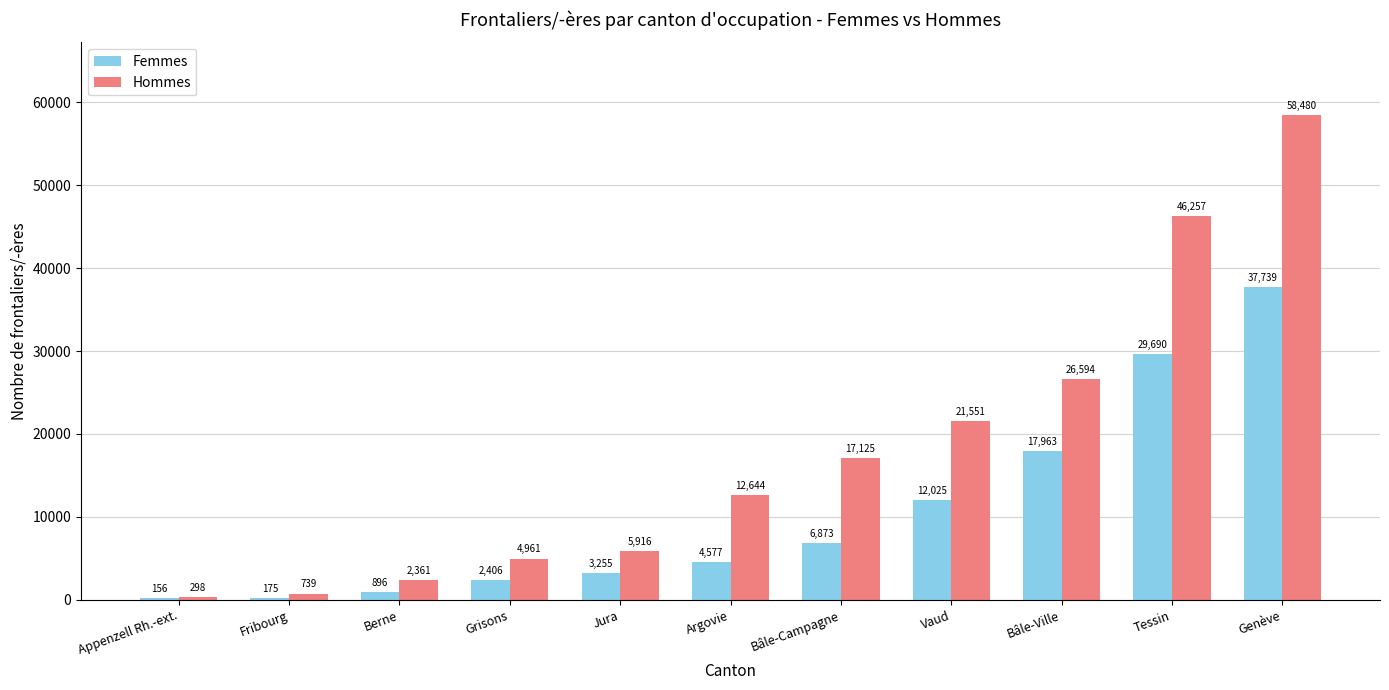

Which series changed the most between Berne and Genève?

Hommes